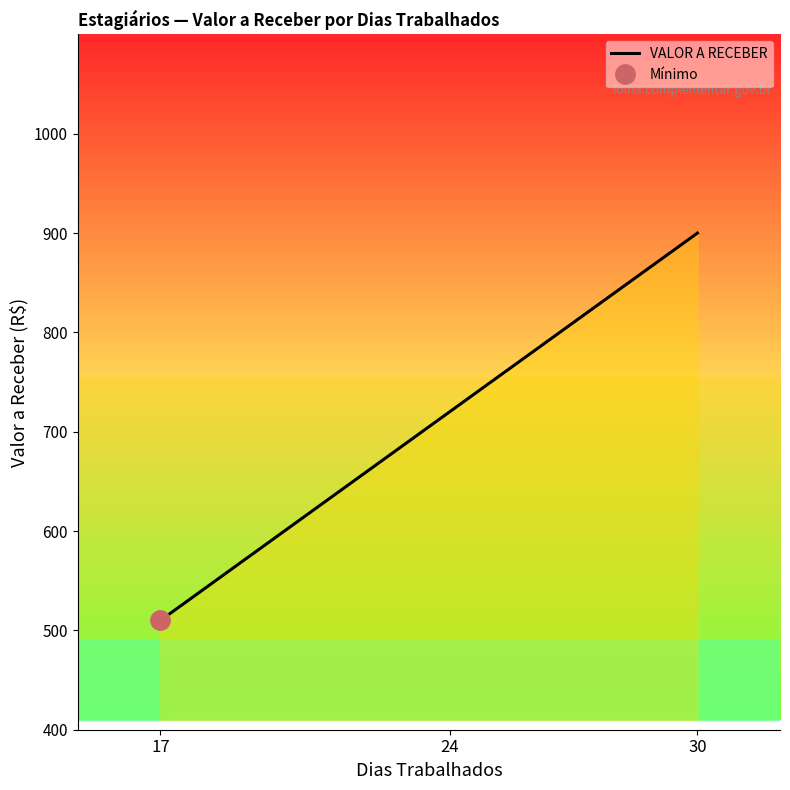

Between 30 and 24, which is larger?

30